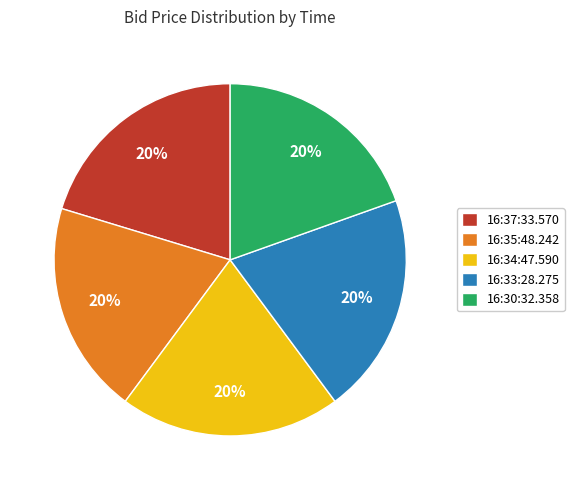

The 16:33:28.275 slice represents 7% of the pie. True or false?

False